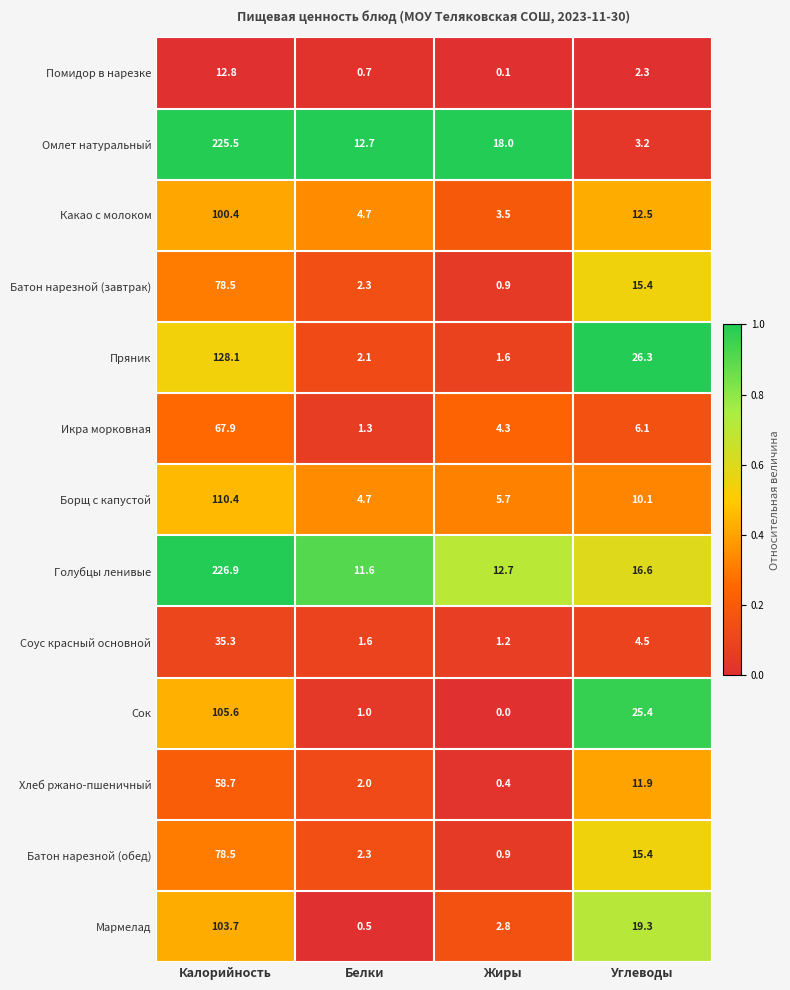

What is the difference between the maximum and minimum values in the Голубцы ленивые series?

215.3